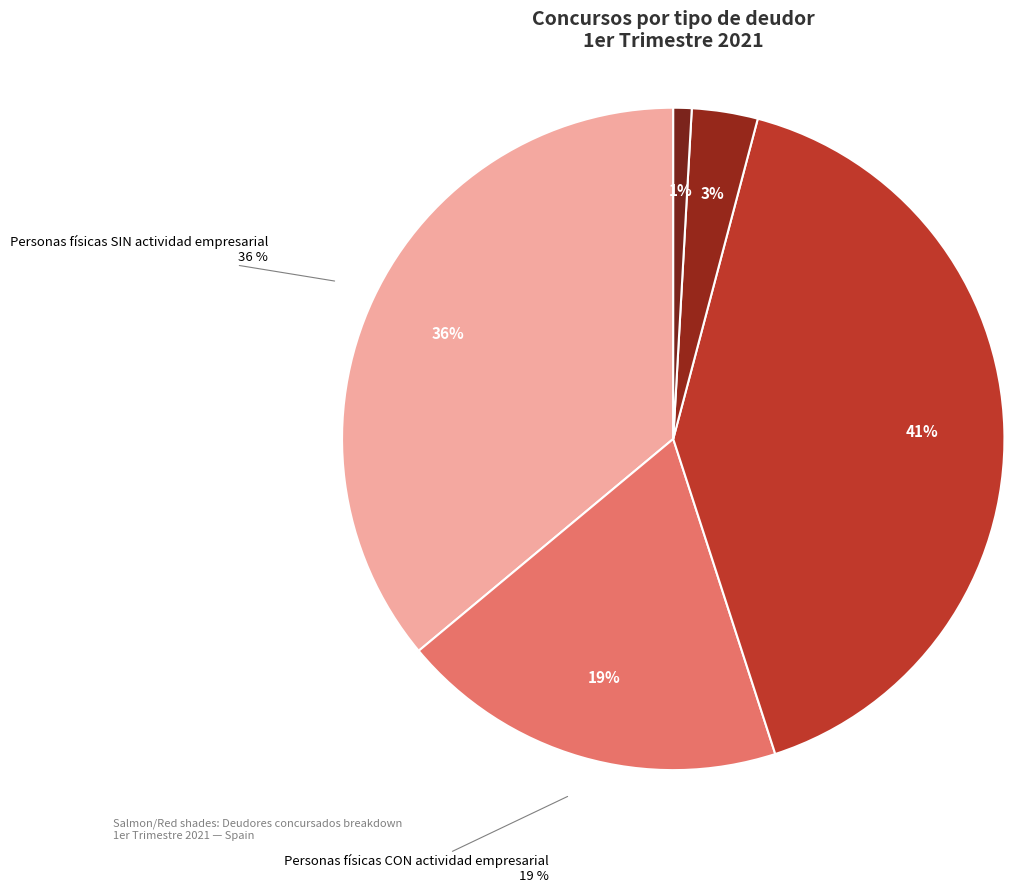

Count the number of slices in the pie.

5